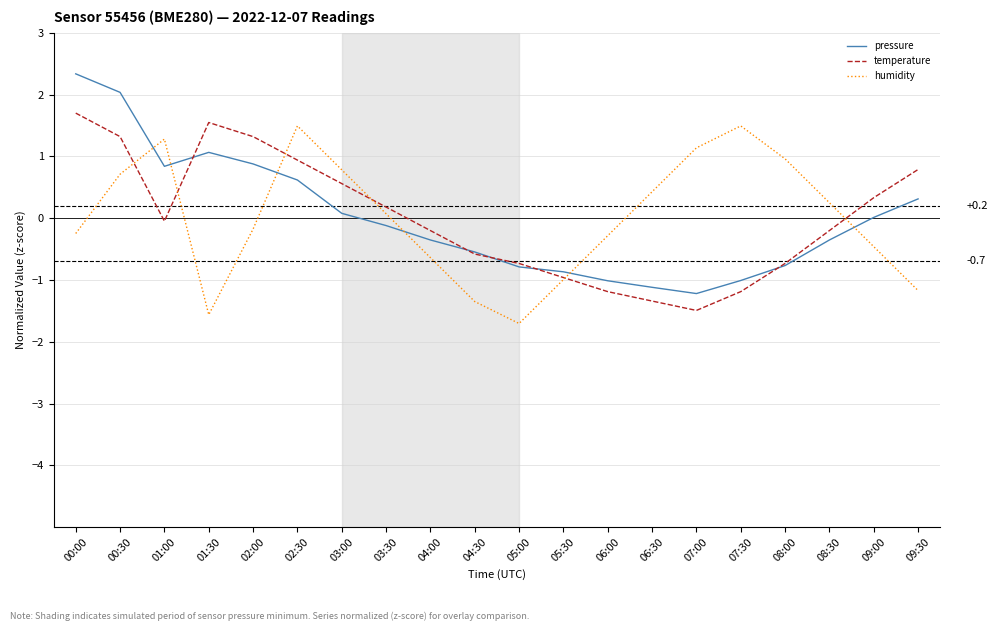

At which category does temperature reach its first local peak?

01:30